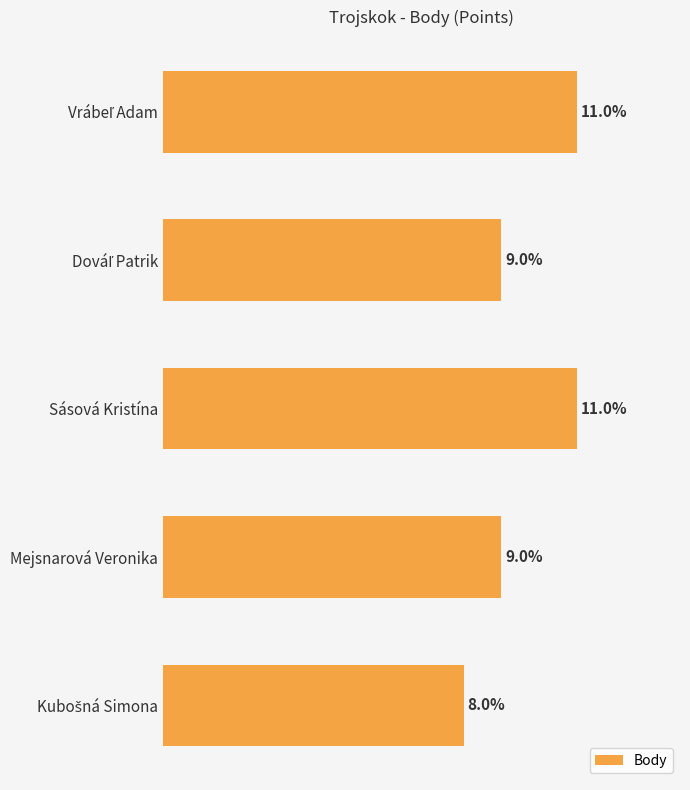

Between Mejsnarová Veronika and Sásová Kristína, which is larger?

Sásová Kristína